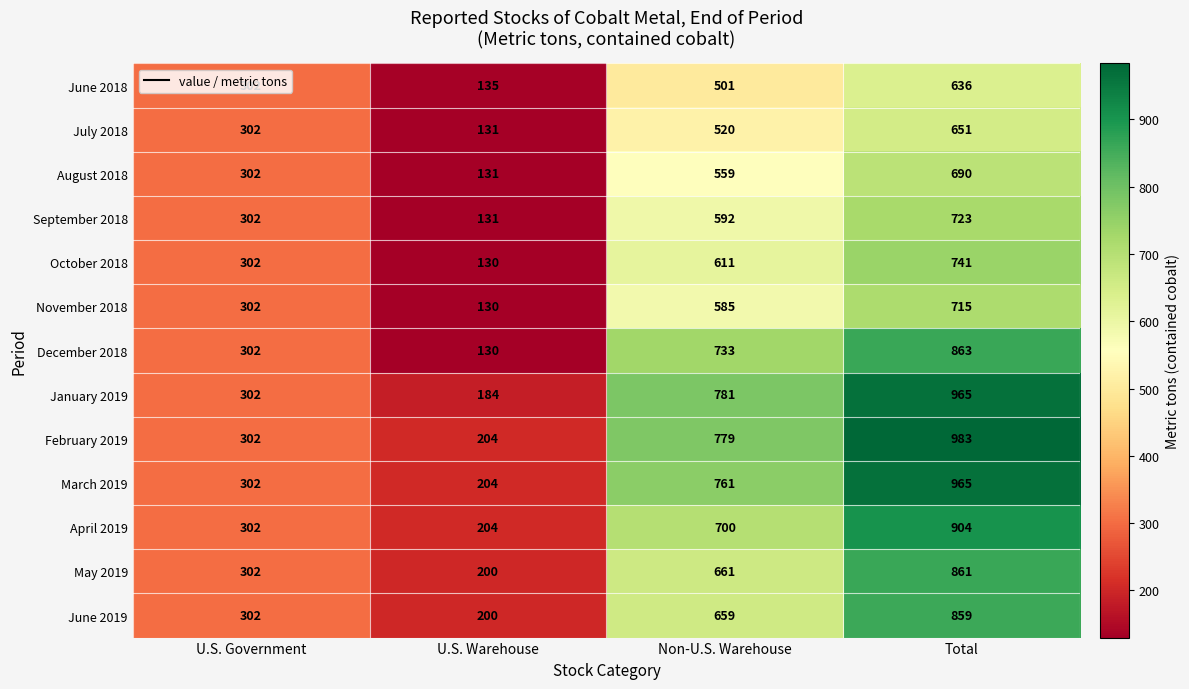

Which series has the widest spread of values?

January 2019